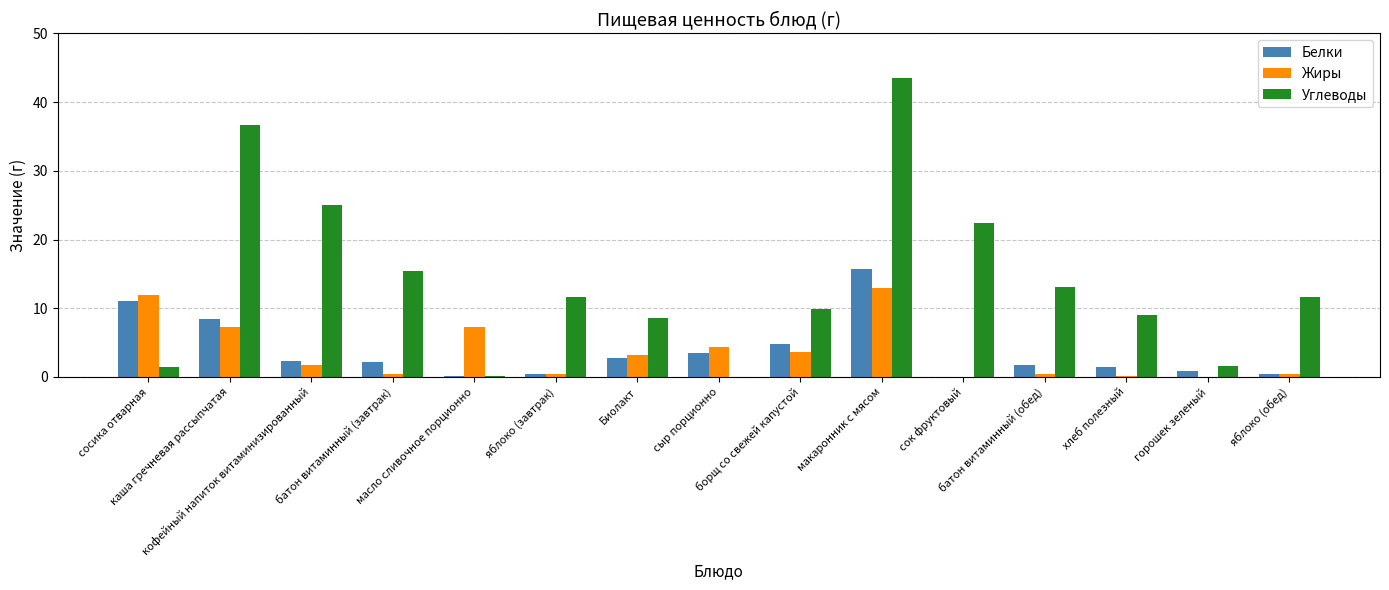

What is the highest value of the Углеводы series?

43.5